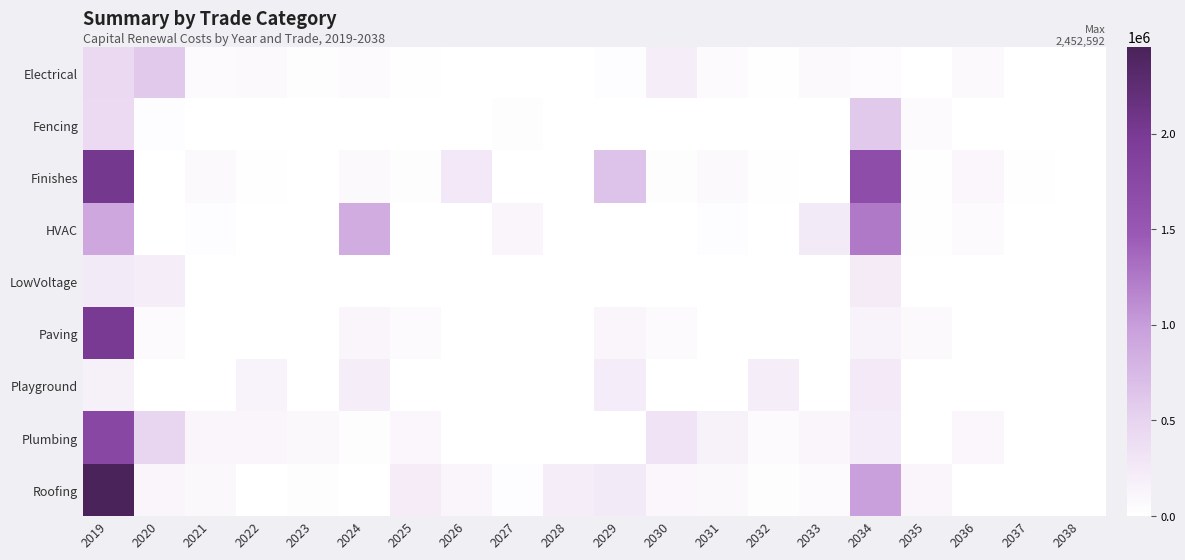

Rank the series by their maximum value, from highest to lowest.

Roofing, Finishes, Paving, Plumbing, HVAC, Electrical, Fencing, Playground, LowVoltage